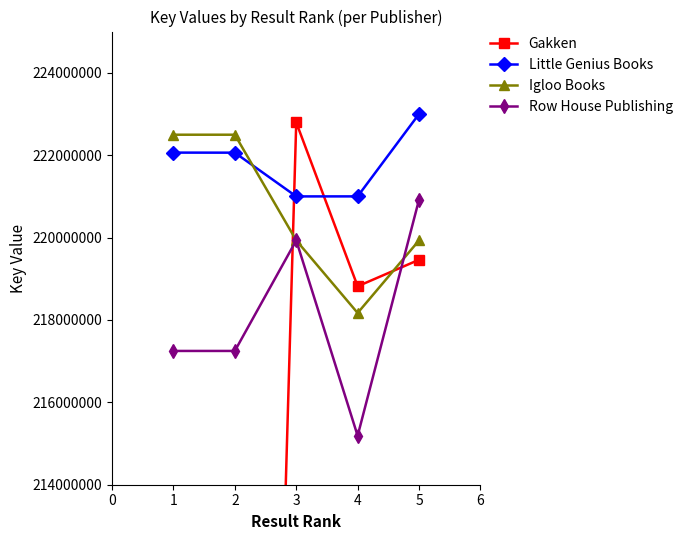

How many distinct data groups are displayed?

4